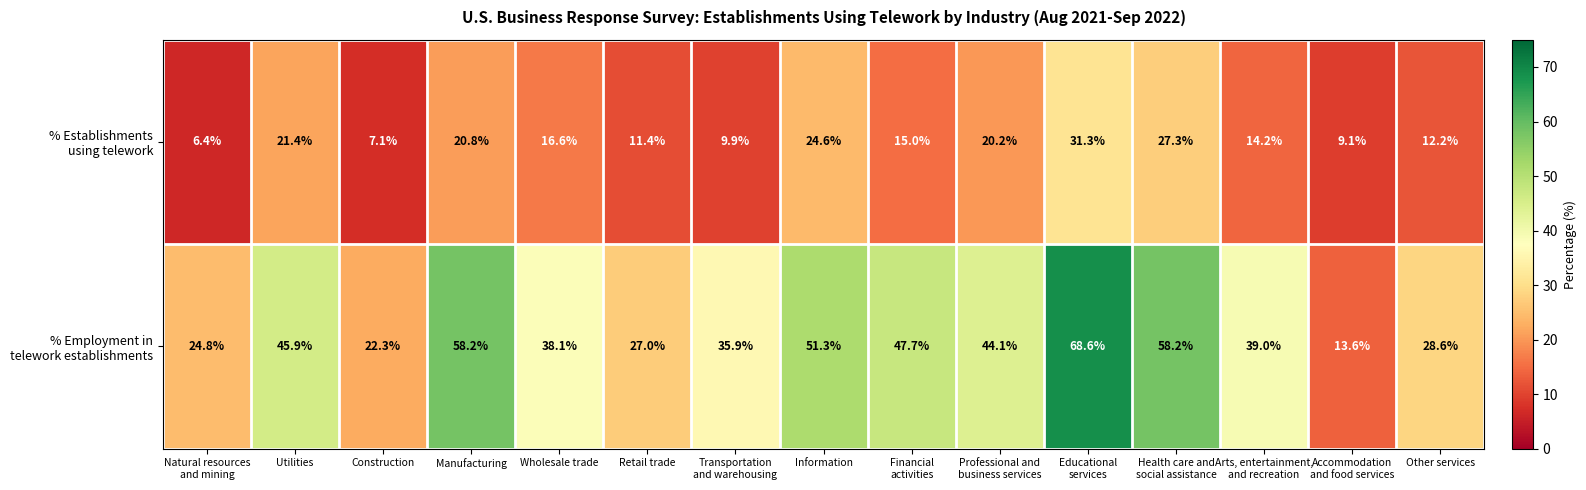

What is the minimum value shown in the chart?

6.4